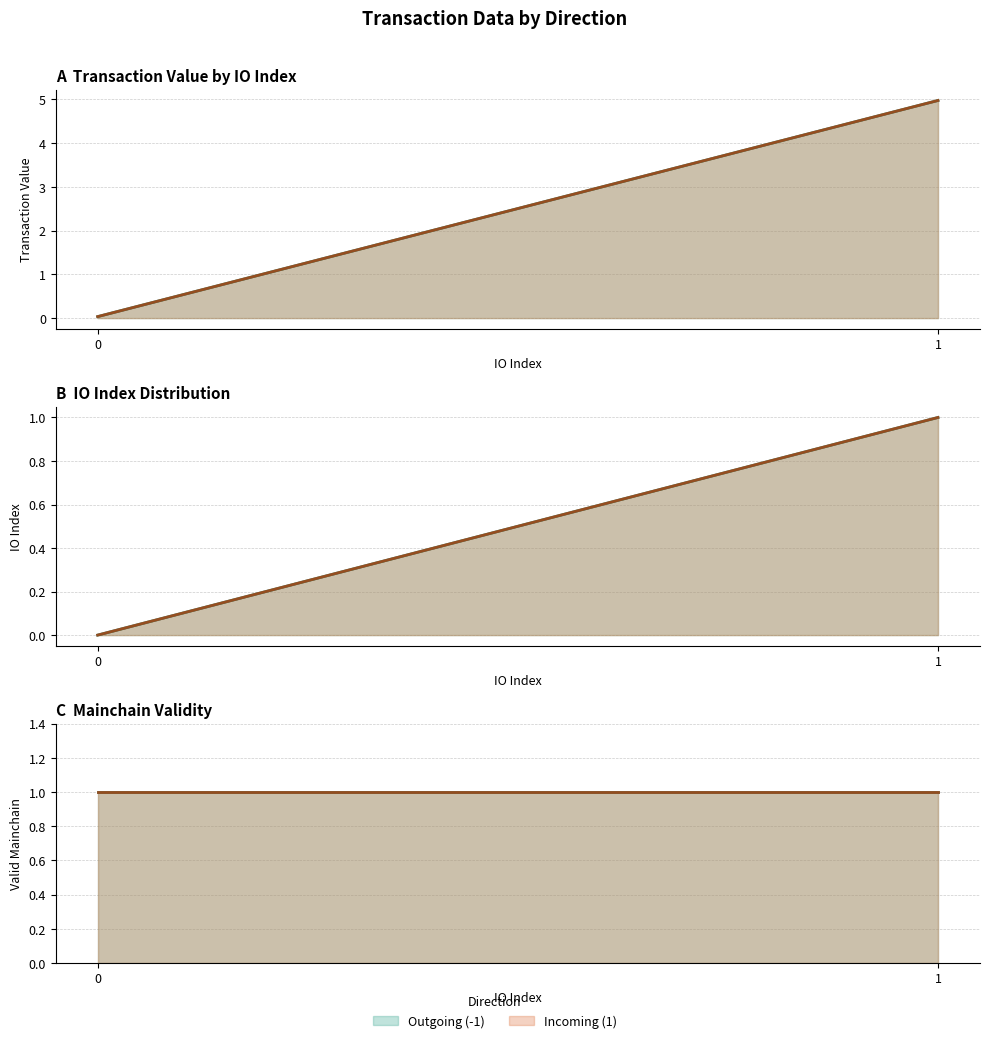

Rank the series by their average value, from lowest to highest.

io_index, valid_mainchain, value